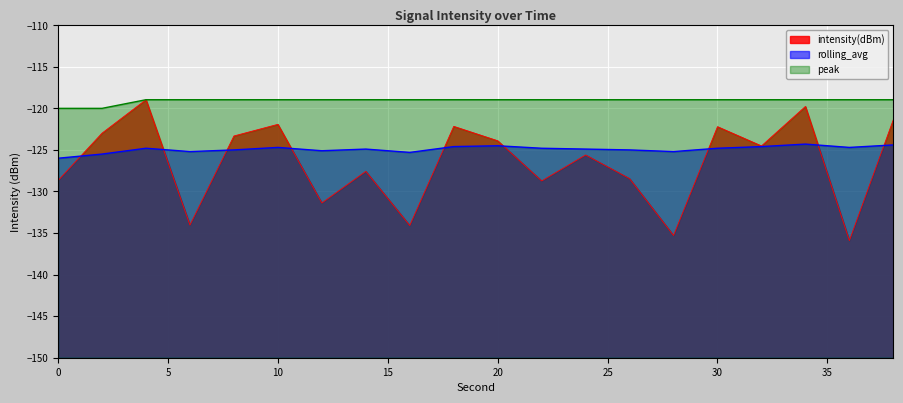

Reading left to right, what are all the values shown in this chart?

intensity(dBm): -128.7	-123.0	-119.0	-134.0	-123.3	-121.9	-131.4	-127.6	-134.1	-122.2	-123.9	-128.7	-125.6	-128.5	-135.3	-122.2	-124.5	-119.8	-135.9	-121.4
rolling_avg: -126.0	-125.5	-124.8	-125.2	-125.0	-124.7	-125.1	-124.9	-125.3	-124.6	-124.5	-124.8	-124.9	-125.0	-125.2	-124.8	-124.6	-124.3	-124.7	-124.4
peak: -120.0	-120.0	-119.0	-119.0	-119.0	-119.0	-119.0	-119.0	-119.0	-119.0	-119.0	-119.0	-119.0	-119.0	-119.0	-119.0	-119.0	-119.0	-119.0	-119.0